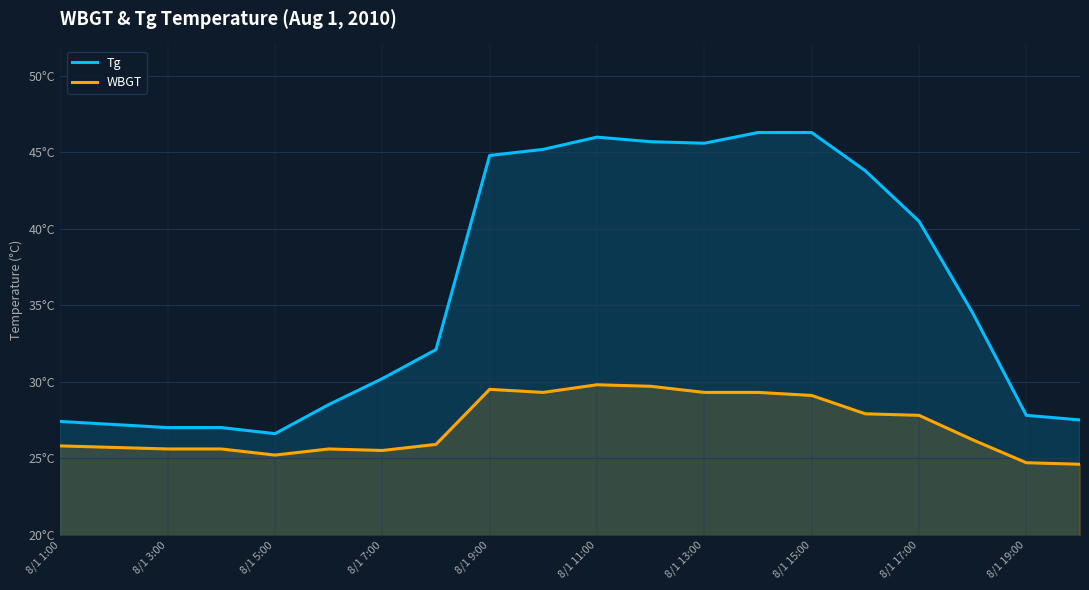

True or false: Tg and WBGT intersect in this chart.

False